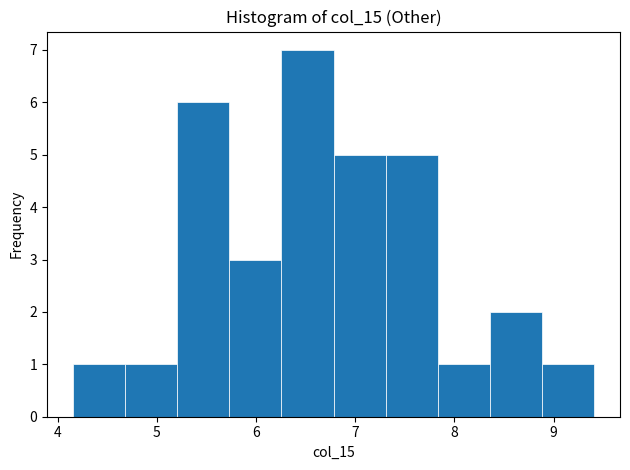

Reading left to right, list every bar in this chart as the range it spans on the x-axis followed by its height. Neither the bar edges nor the heights are printed on the chart, so give them approximately, as read against the axes.

4.2 to 4.7: 1
4.7 to 5.2: 1
5.2 to 5.7: 6
5.7 to 6.3: 3
6.3 to 6.8: 7
6.8 to 7.3: 5
7.3 to 7.8: 5
7.8 to 8.4: 1
8.4 to 8.9: 2
8.9 to 9.4: 1